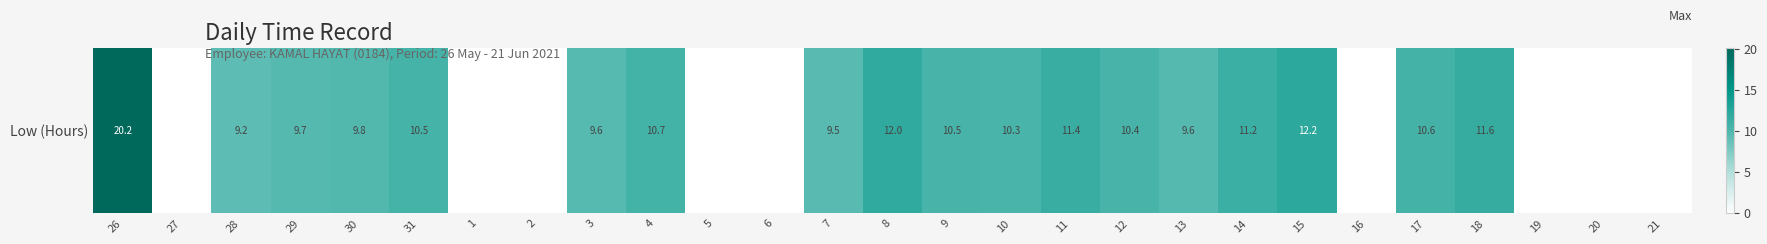

Count the number of categories in the chart.

27